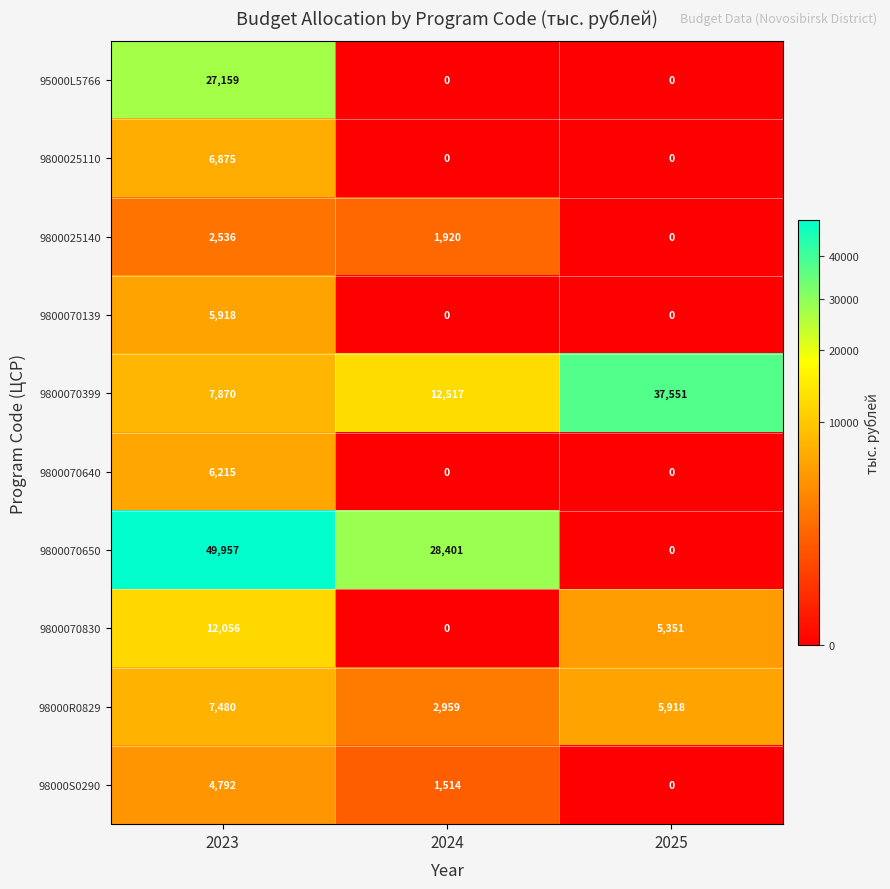

Reading left to right, what are all the values shown in this chart?

95000L5766: 27159	0	0
9800025110: 6875	0	0
9800025140: 2536	1920	0
9800070139: 5918	0	0
9800070399: 7870	12517	37551
9800070640: 6215	0	0
9800070650: 49957	28401	0
9800070830: 12056	0	5351
98000R0829: 7480	2959	5918
98000S0290: 4792	1514	0